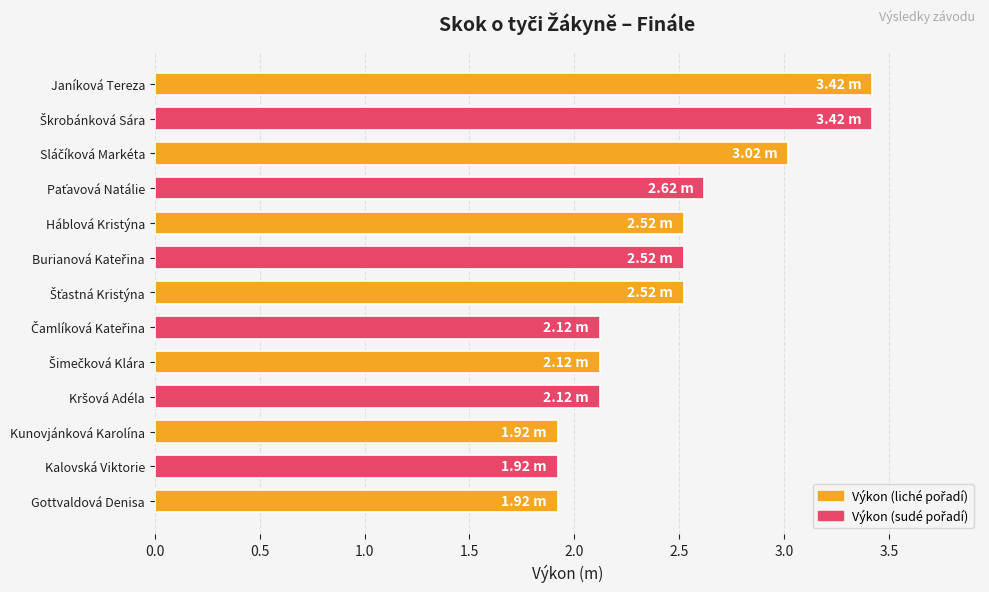

What is the difference between the second highest and second lowest values?

1.5